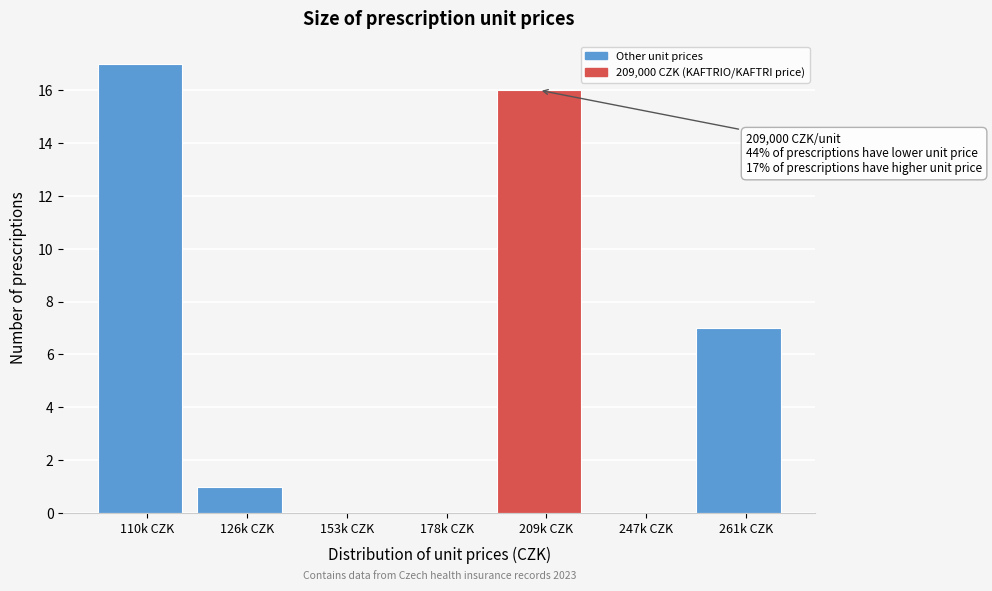

Reading left to right, what are all the values shown in this chart?

110k CZK=17	126k CZK=1	153k CZK=0	178k CZK=0	209k CZK=16	247k CZK=0	261k CZK=7